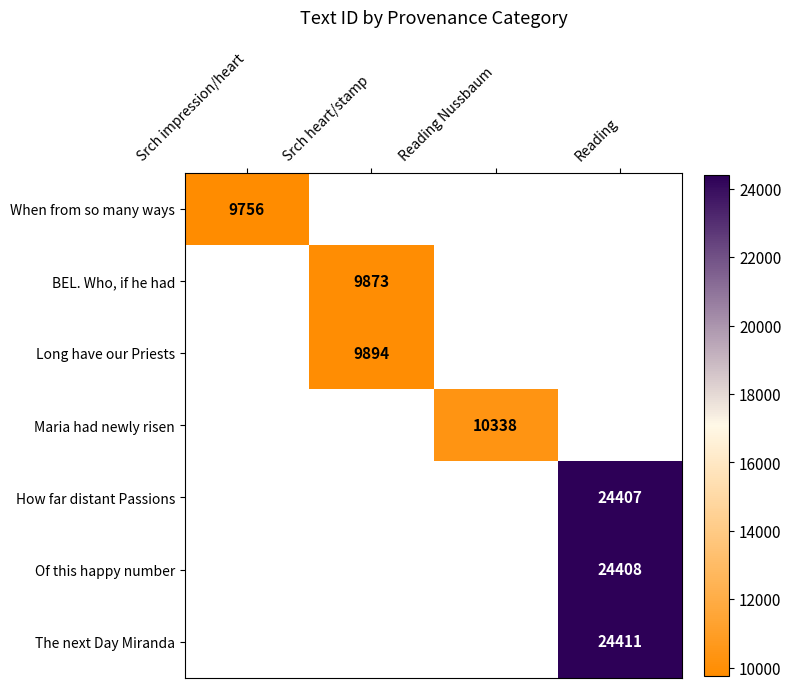

The Long have our Priests series shows 9894 at Srch heart/stamp. True or false?

True